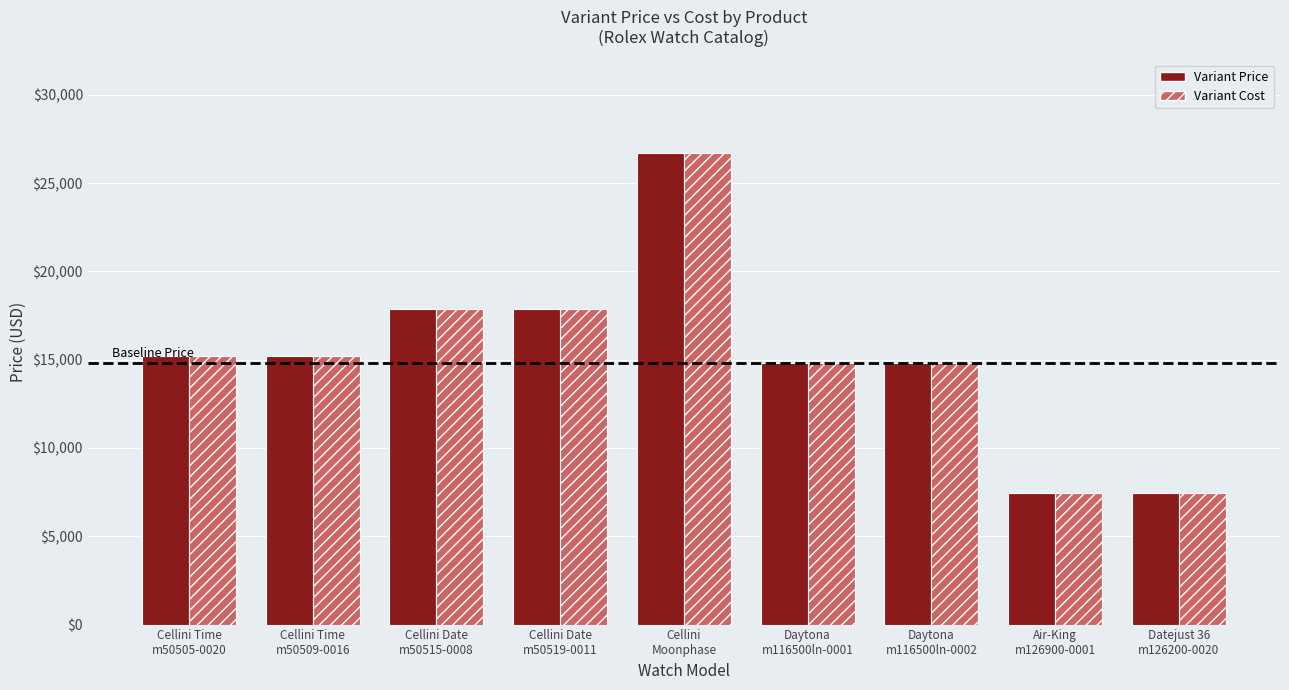

What is the minimum value shown in the chart?

7450